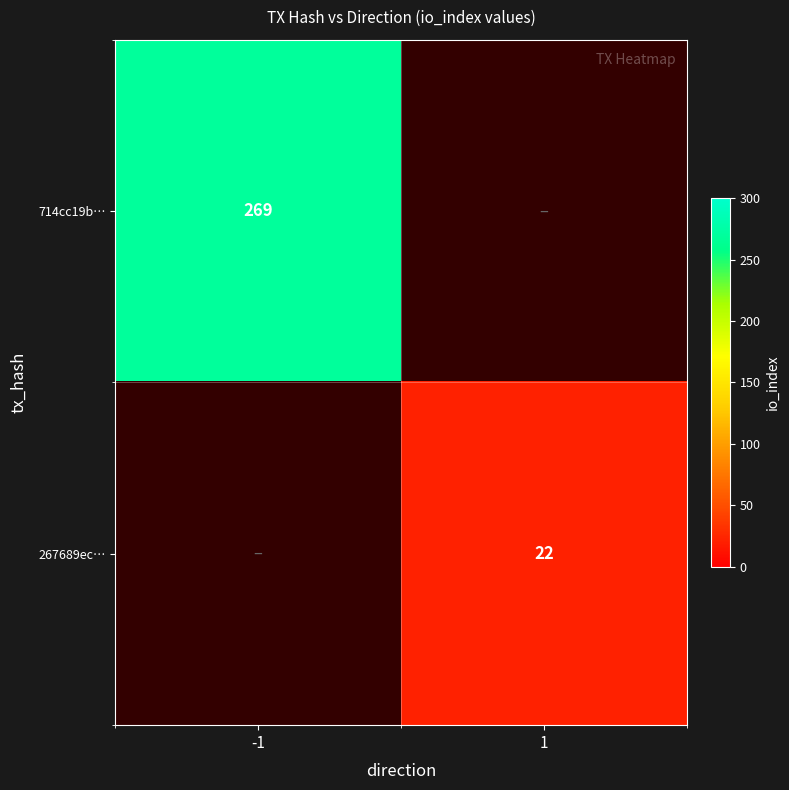

Is it true that 267689ec… equals 22 at 1?

True